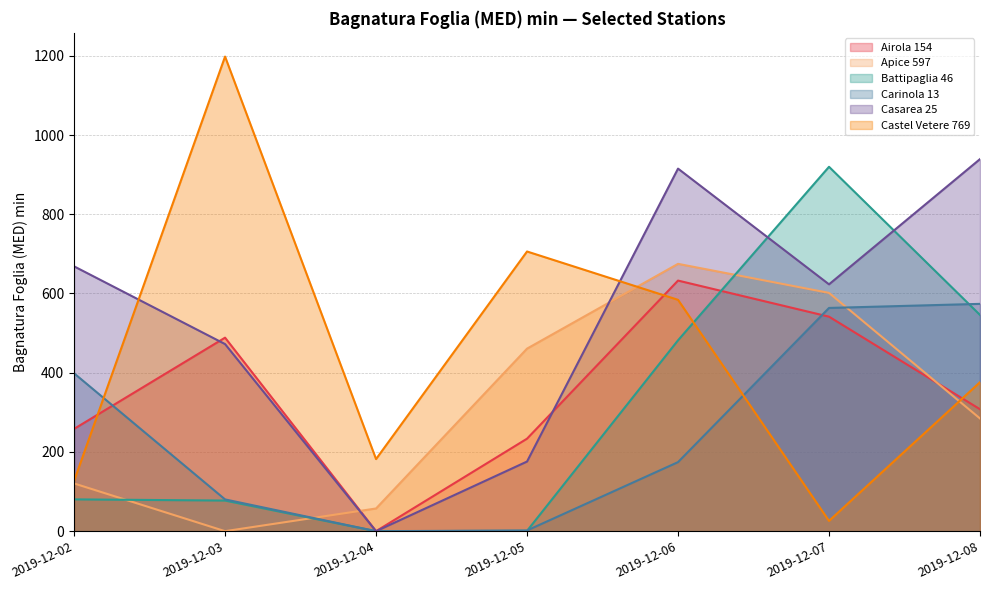

Where is the first local minimum for Carinola 13?

2019-12-04